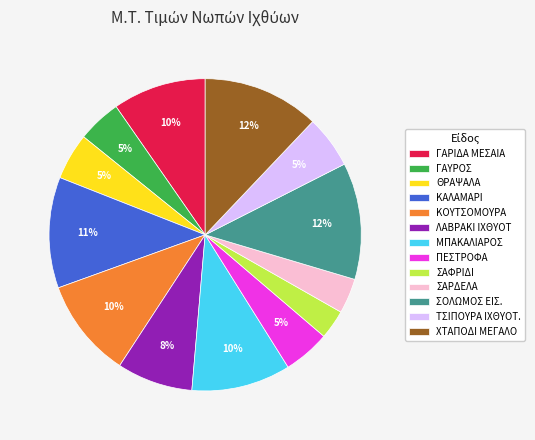

Does any single category account for the majority?

No